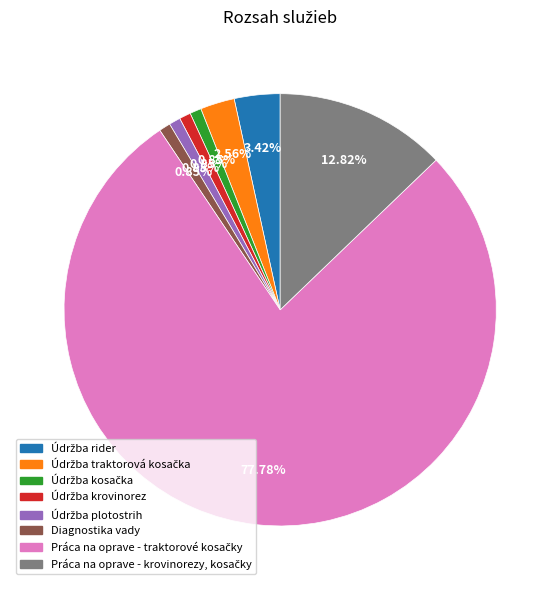

True or false: Diagnostika vady accounts for 1% of the total.

True